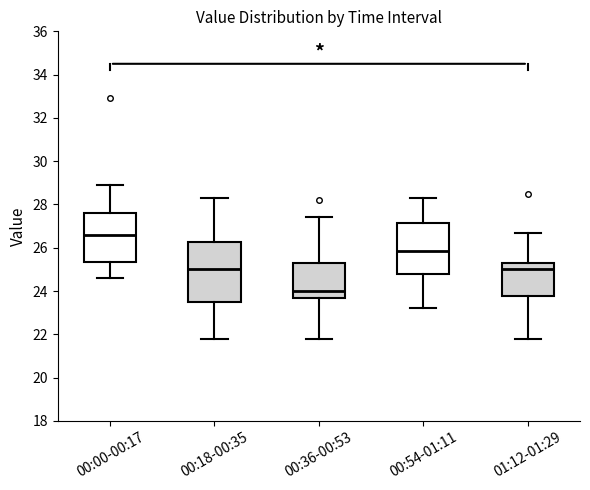

Comparing the boxes themselves (not the whiskers), which one is the tallest?

00:18-00:35